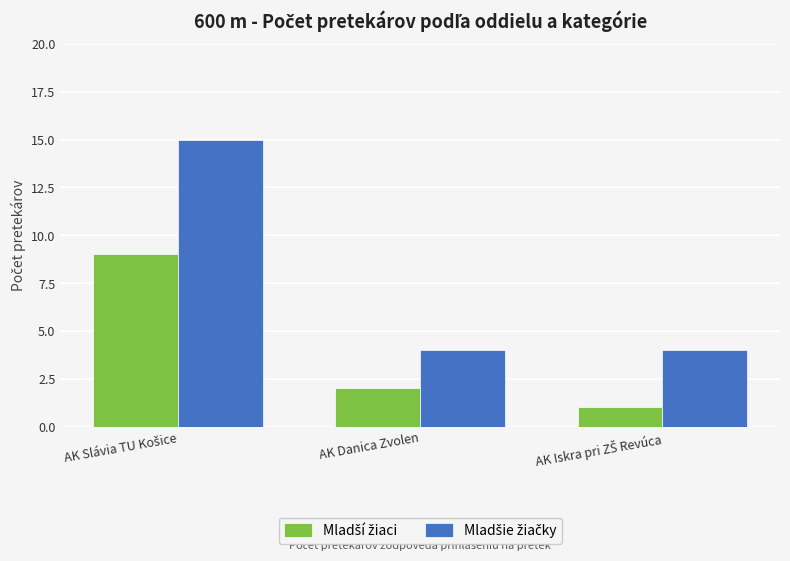

What is the total value across all series at AK Danica Zvolen?

6